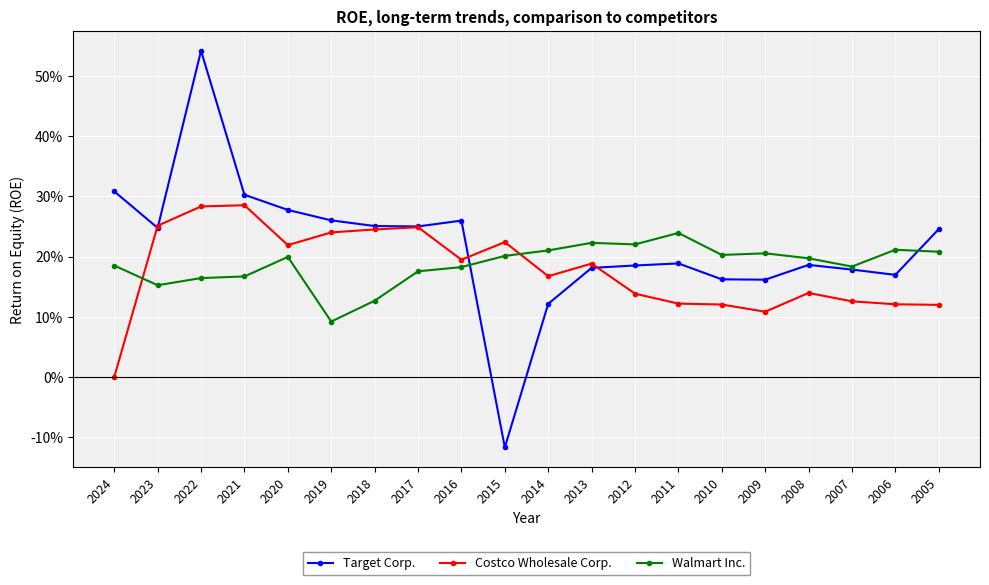

At which category is the sum across all series the highest?

2022